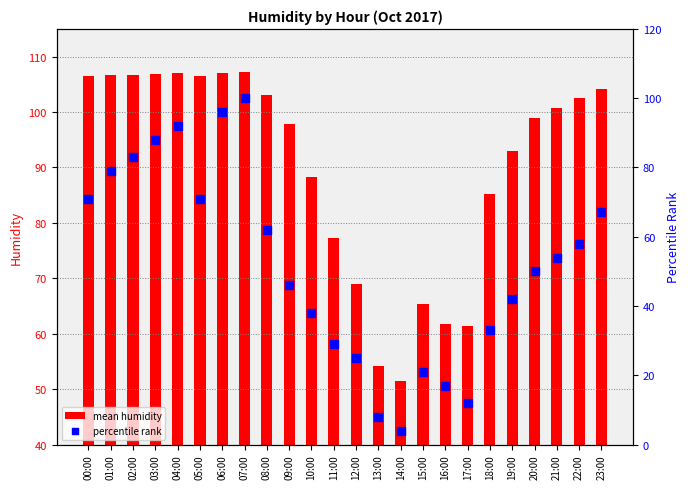

What is the total value across all series at 13:00?

62.2